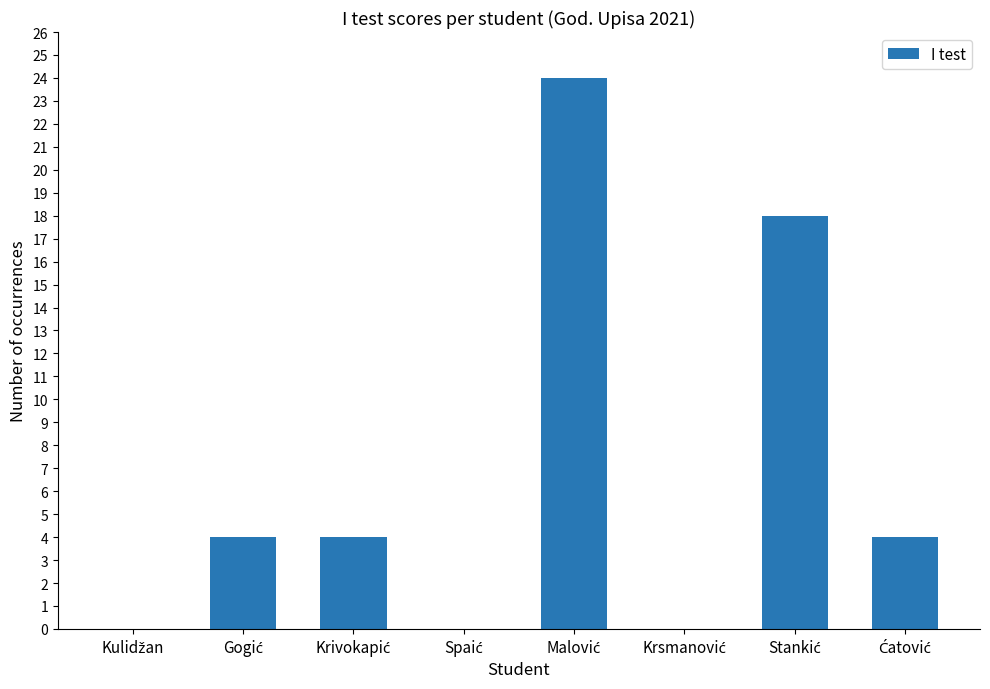

What is the sum of all values?

54